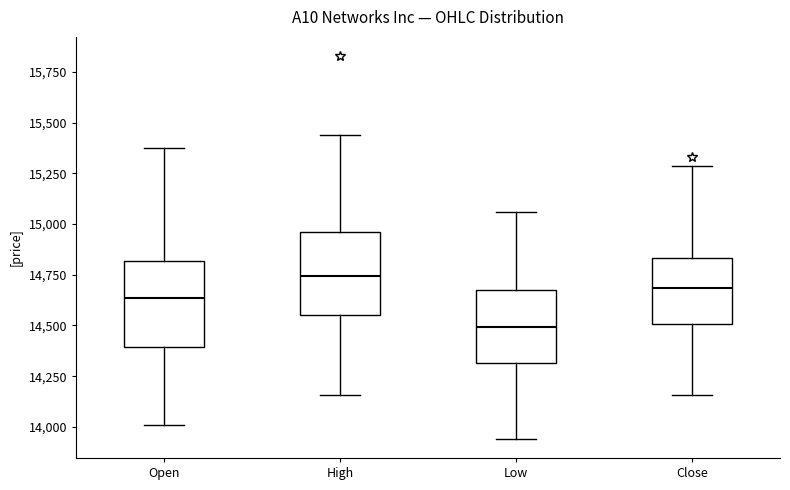

Reading left to right, transcribe this box plot: for each box, give where its median line is, the range the box spans, and where its two whiskers end, as read against the y-axis. The values are not printed on the chart, so give them approximately, as read against the axis.

Open: median 14650, box 14400 to 14800, whiskers 14000 to 15400
High: median 14750, box 14550 to 14950, whiskers 14150 to 15450
Low: median 14500, box 14300 to 14700, whiskers 13950 to 15050
Close: median 14700, box 14500 to 14850, whiskers 14150 to 15300